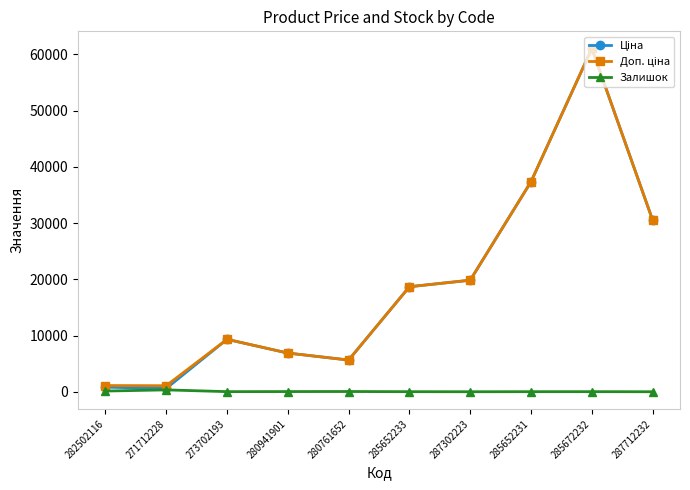

What is the maximum value shown in the chart?

61024.7